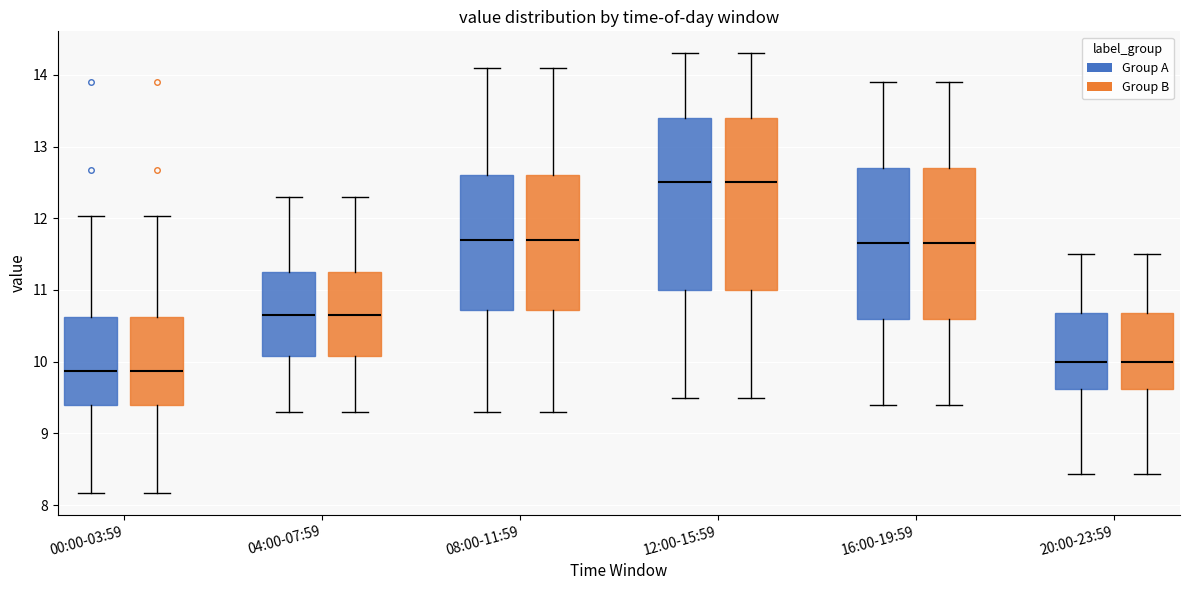

Where does the median line of the box for 16:00-19:59 (Group B) sit on the y-axis? The values are not printed on the chart, so give them approximately, as read against the axis.

11.7